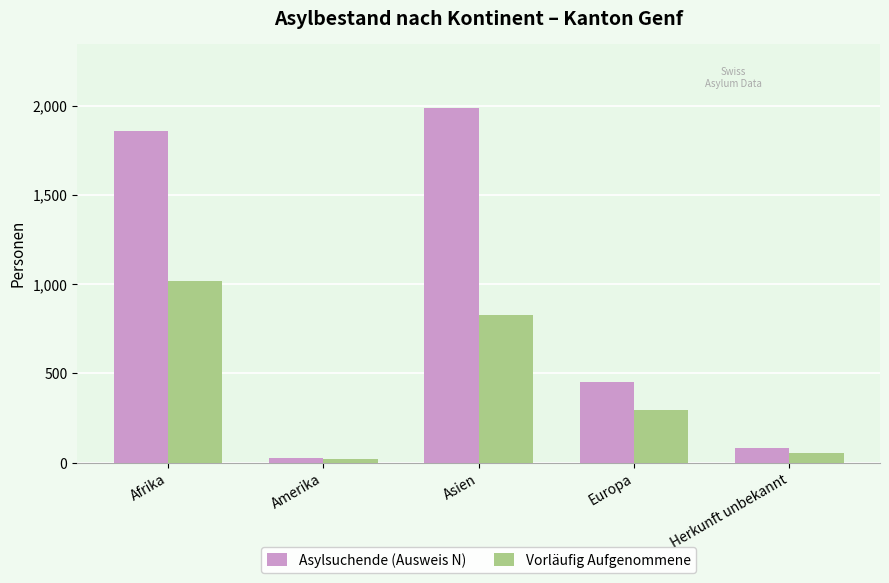

Which series has the largest total across all categories?

Asylsuchende (Ausweis N)